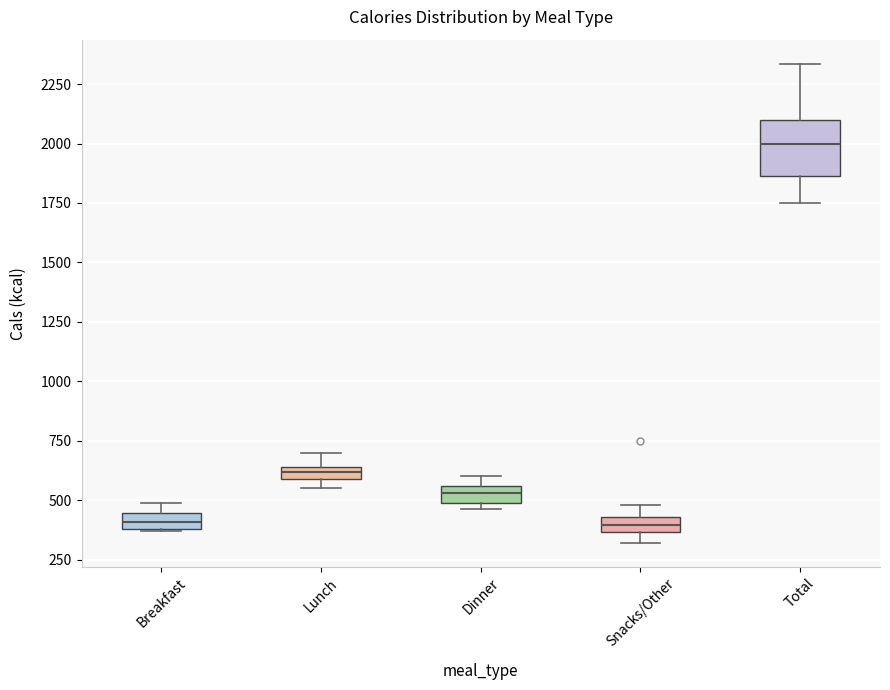

Which box's median line is the highest?

Total